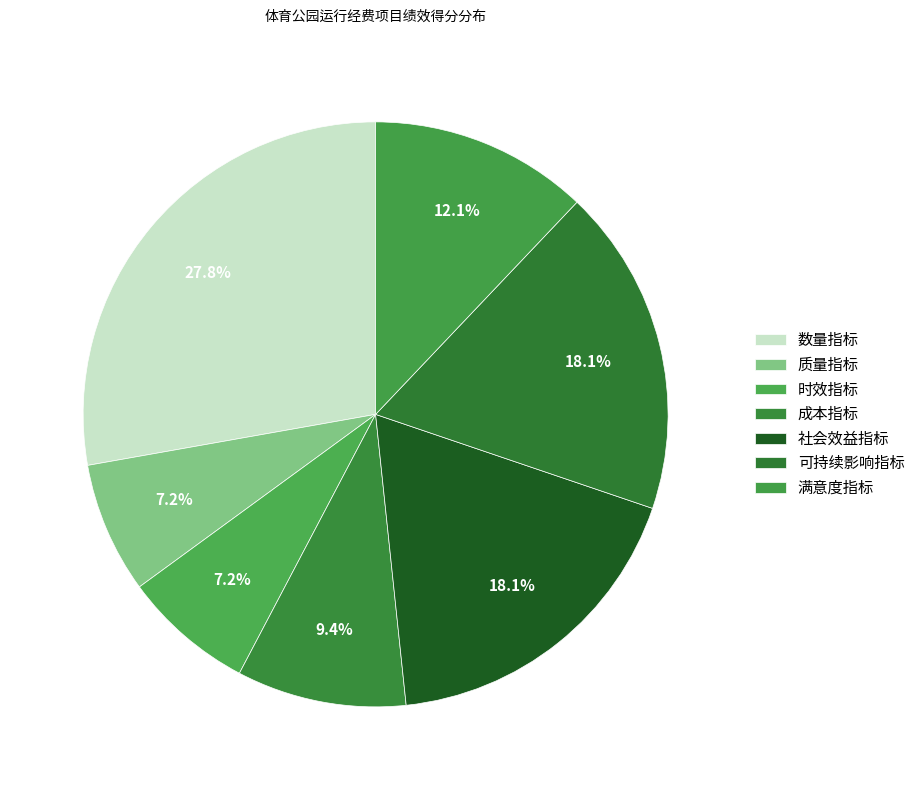

How many slices are in this pie chart?

7